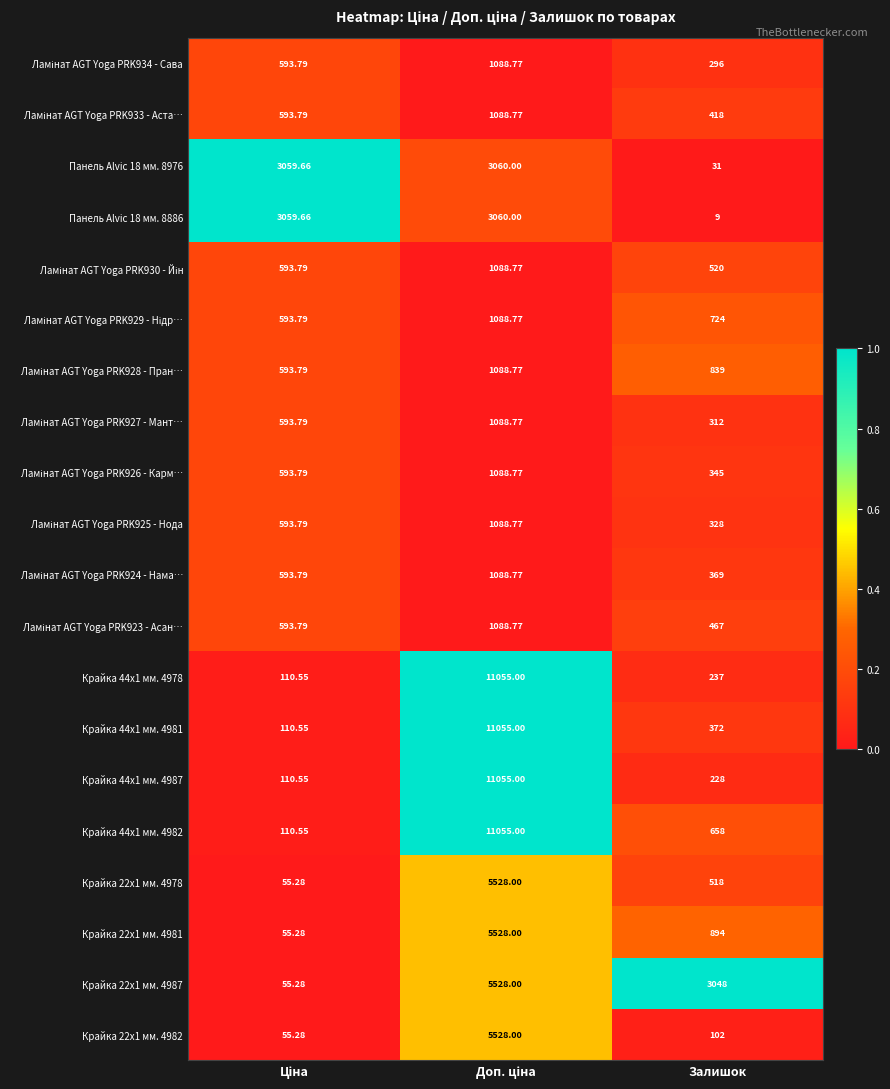

How many values in the Панель Alvic 18 мм. 8976 series exceed 3059?

2